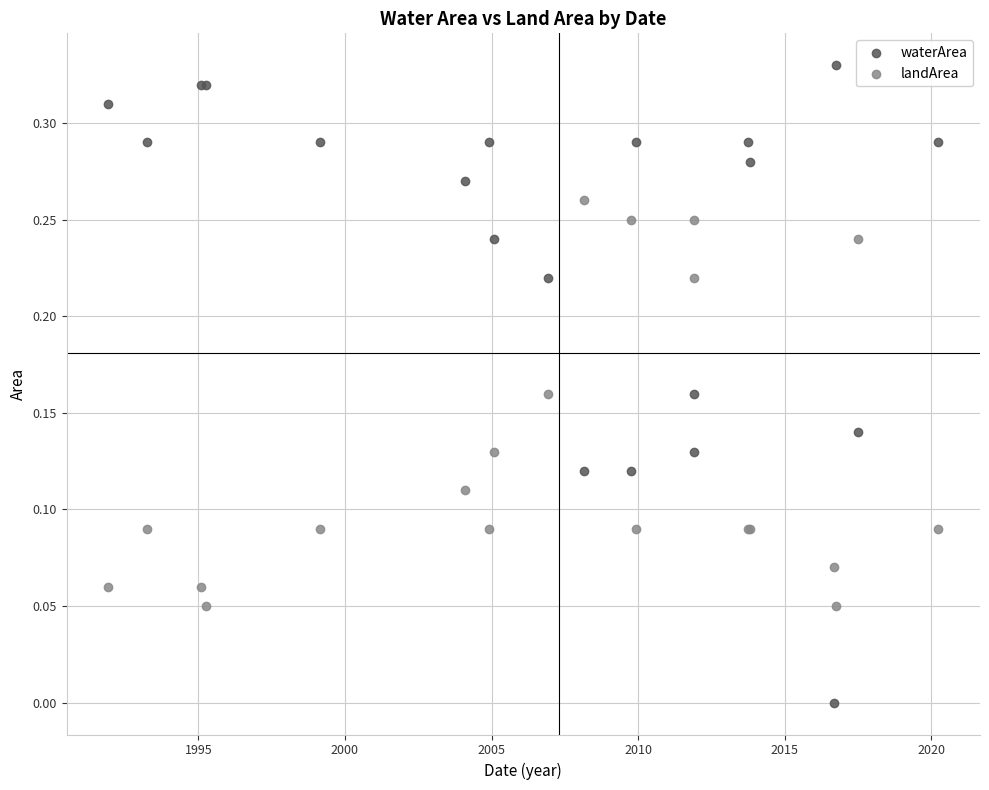

Which series has the largest Y range (max minus min)?

waterArea